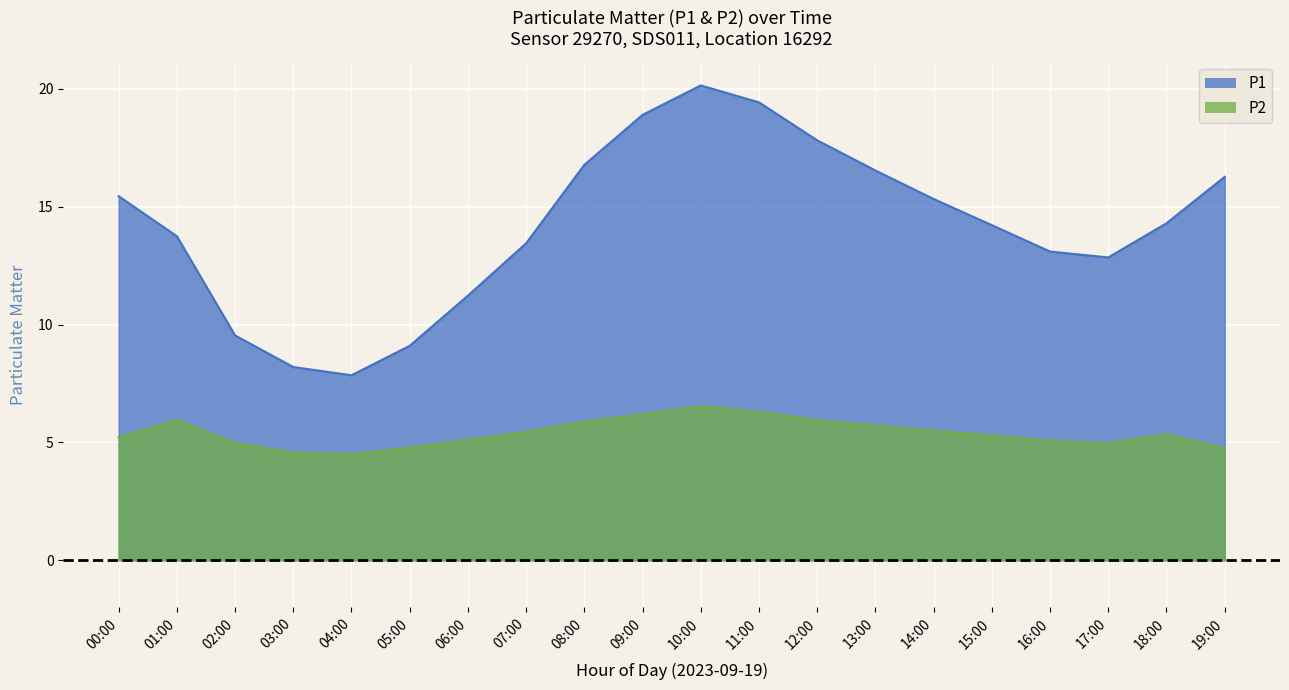

What position from the right is 04:00?

16